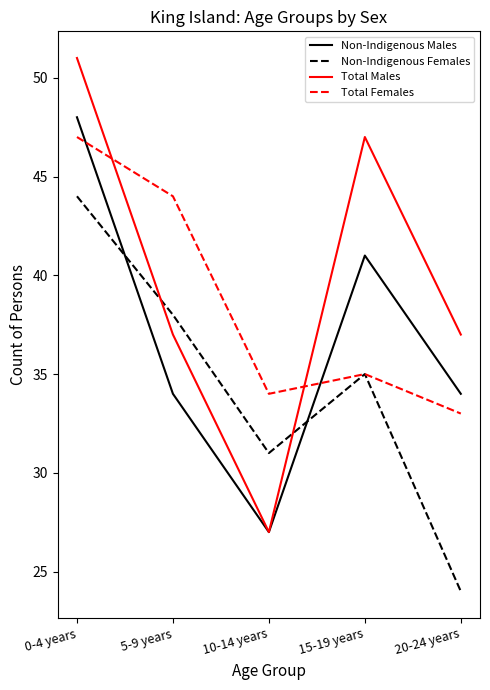

Count the Non-Indigenous Males values in the range 34 to 41.

3